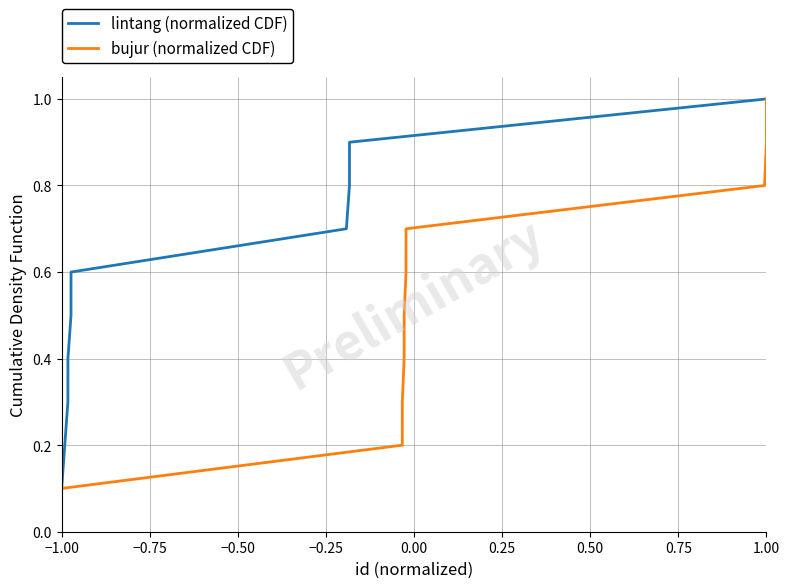

True or false: lintang (normalized CDF) has more than 1 points higher than both neighbors.

False